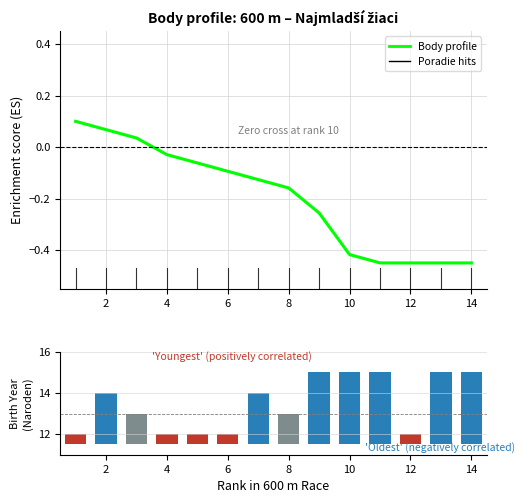

What is the difference between the second highest and minimum values in the Enrichment profile (Body) series?

0.5